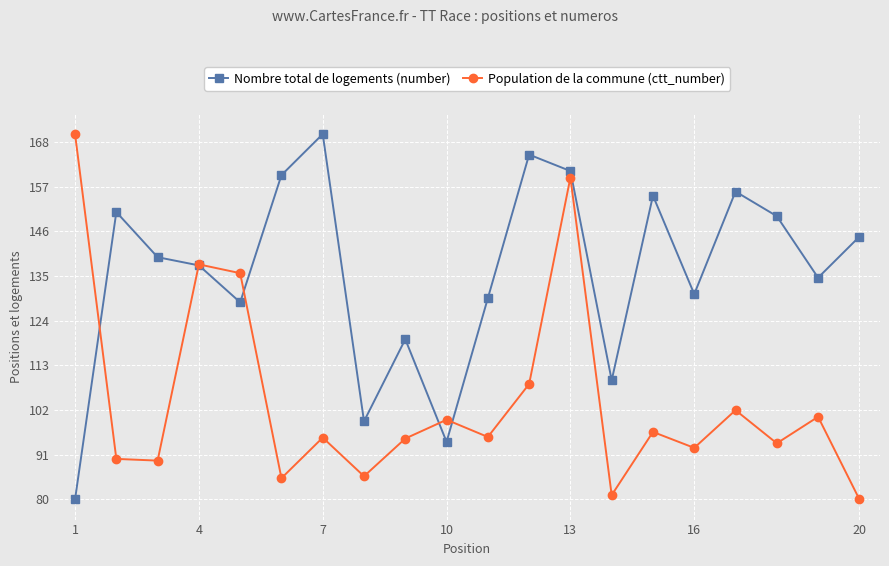

Rank the series by their average value, from highest to lowest.

Nombre total de logements (number), Population de la commune (ctt_number)